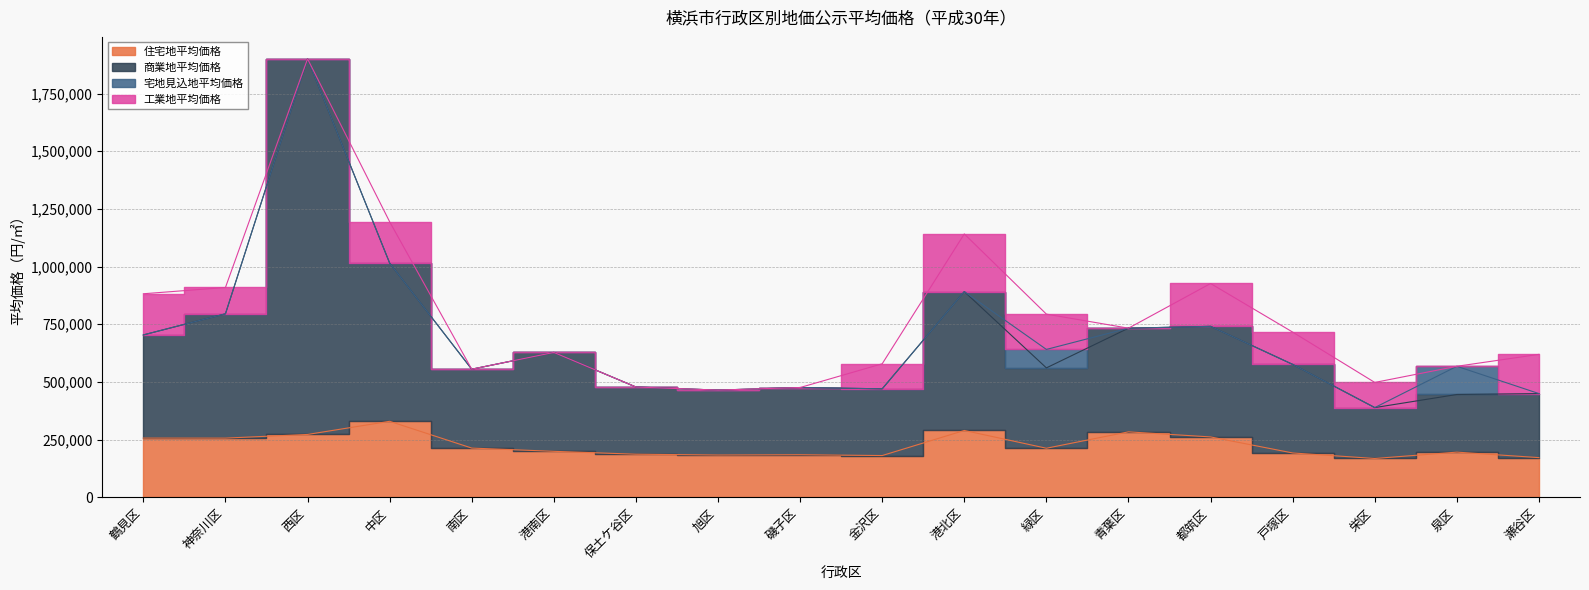

What is the value of the 住宅地平均価格 point at the 2nd from the left?

256700